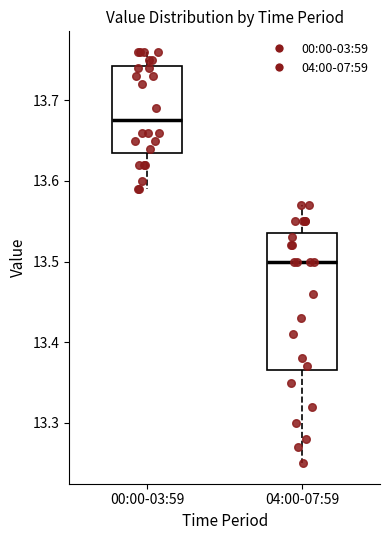

Where does the median line of the box for 04:00-07:59 sit on the y-axis? The values are not printed on the chart, so give them approximately, as read against the axis.

13.50